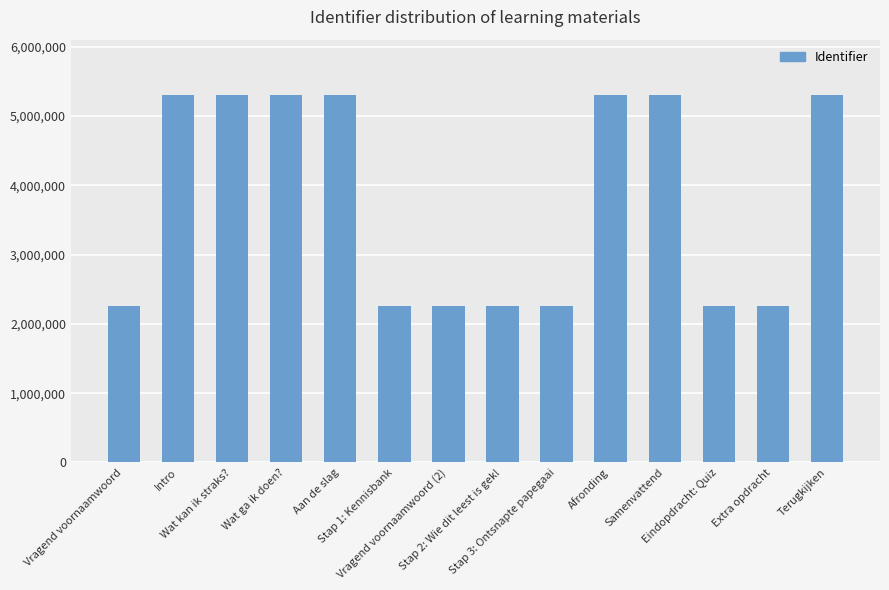

What is the maximum value shown in the chart?

5306517